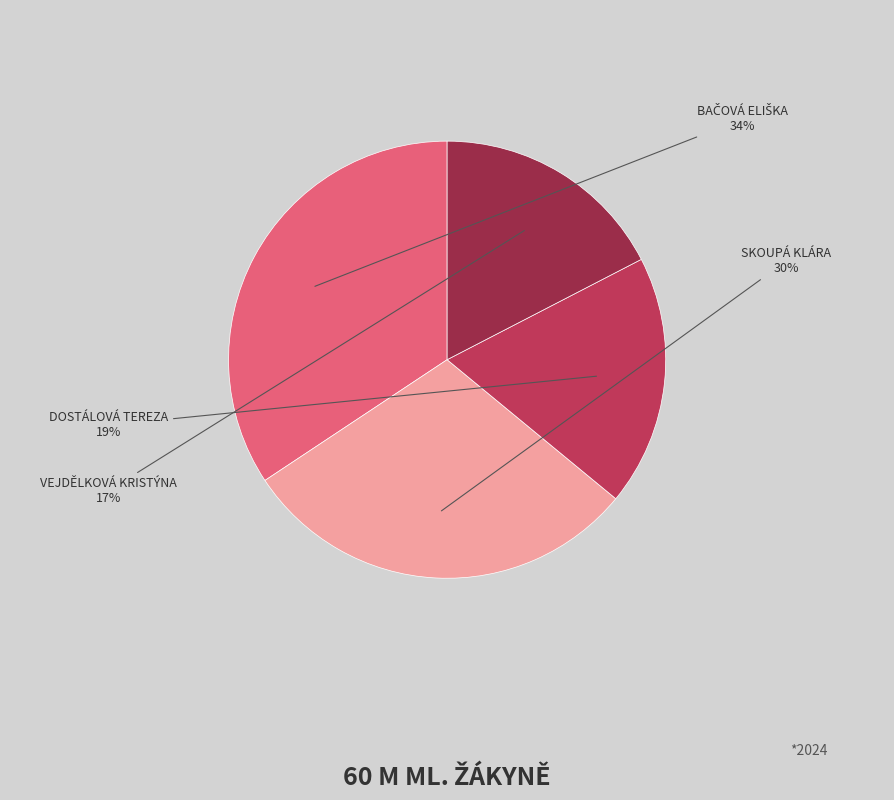

How many slices are in this pie chart?

4